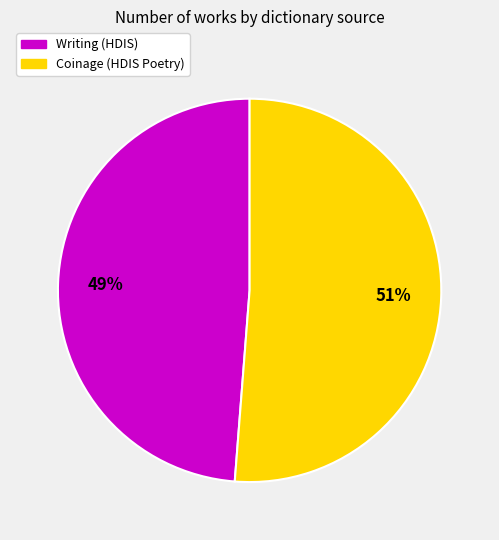

Does Writing (HDIS) represent more than half of the total?

No